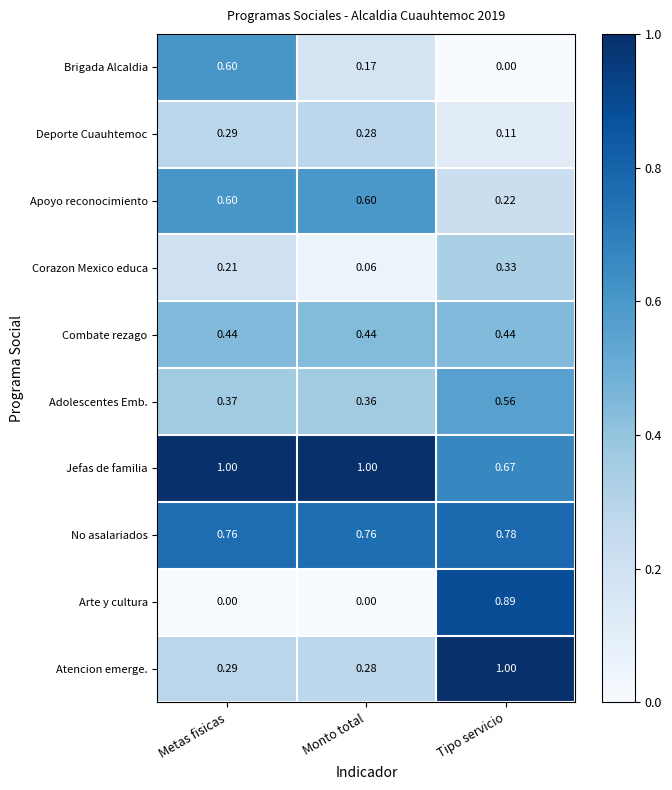

Which category has the lowest value in the Atencion emerge. series?

Monto total